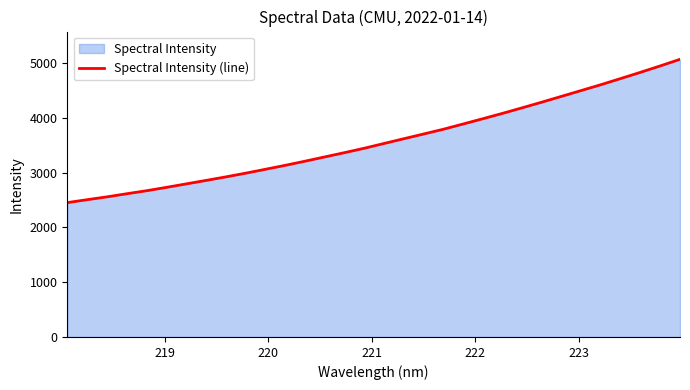

What is the minimum value shown in the chart?

2452.6